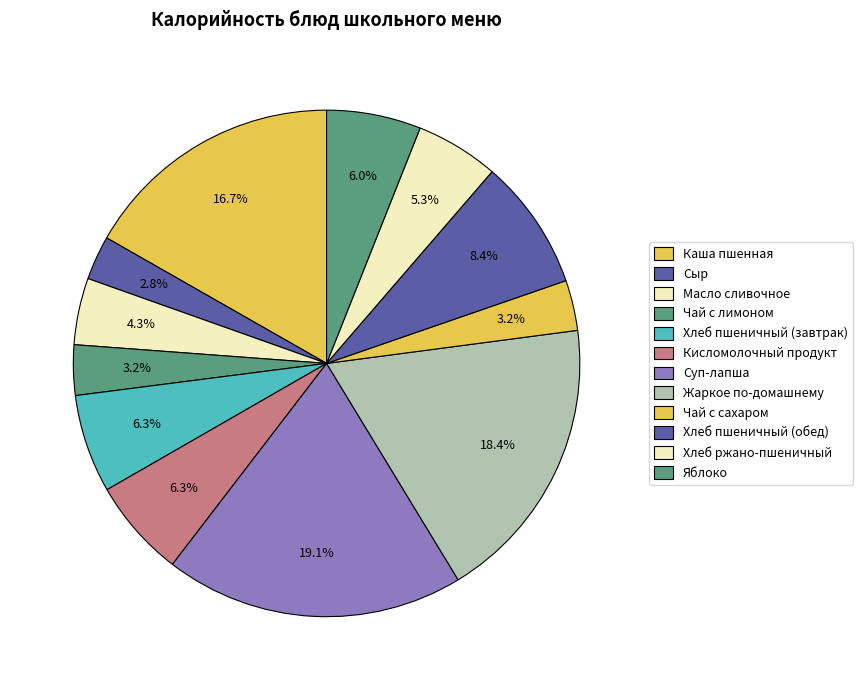

What percentage is the Хлеб ржано-пшеничный slice, to the nearest percent?

5%